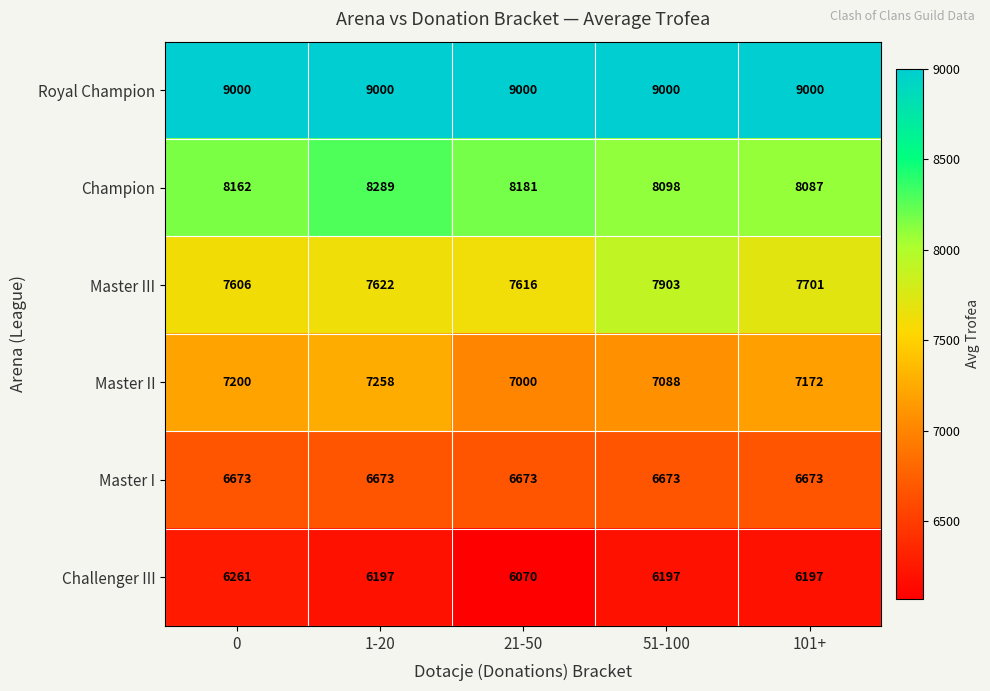

Read the Master II value at 51-100.

7088